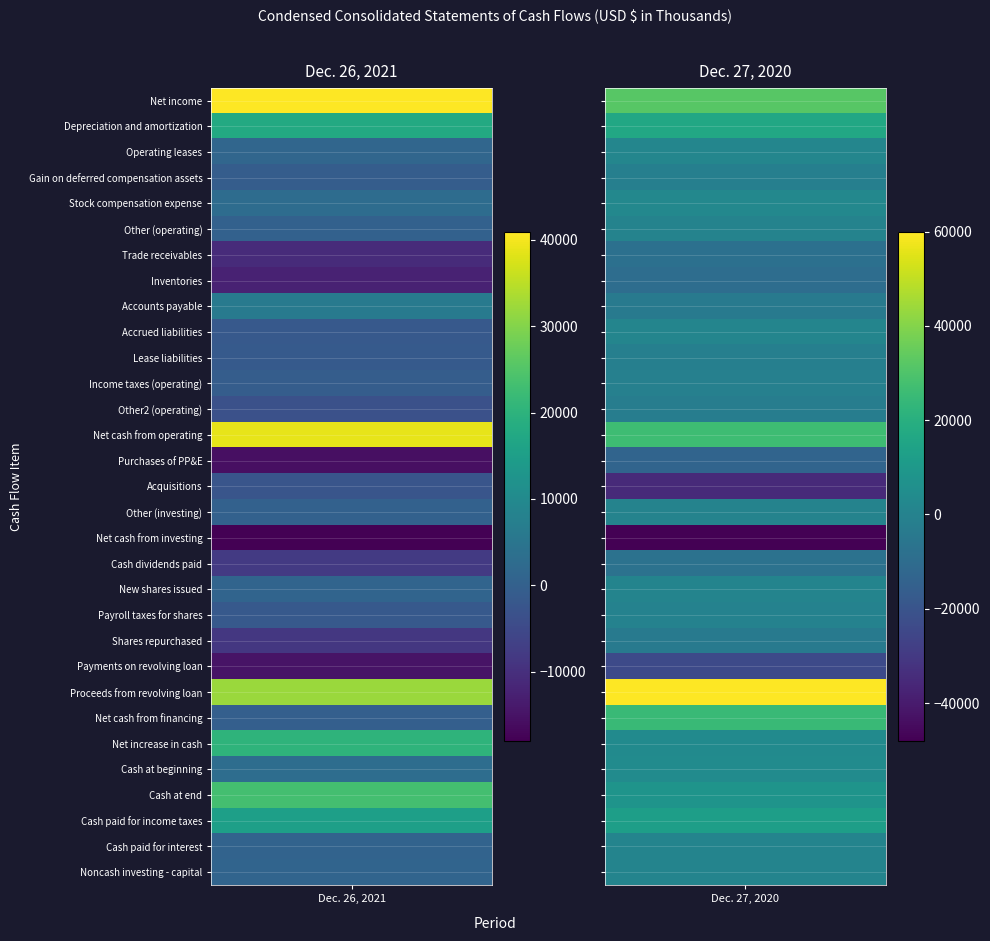

True or false: Acquisitions has a value of -35017 at 1.

True